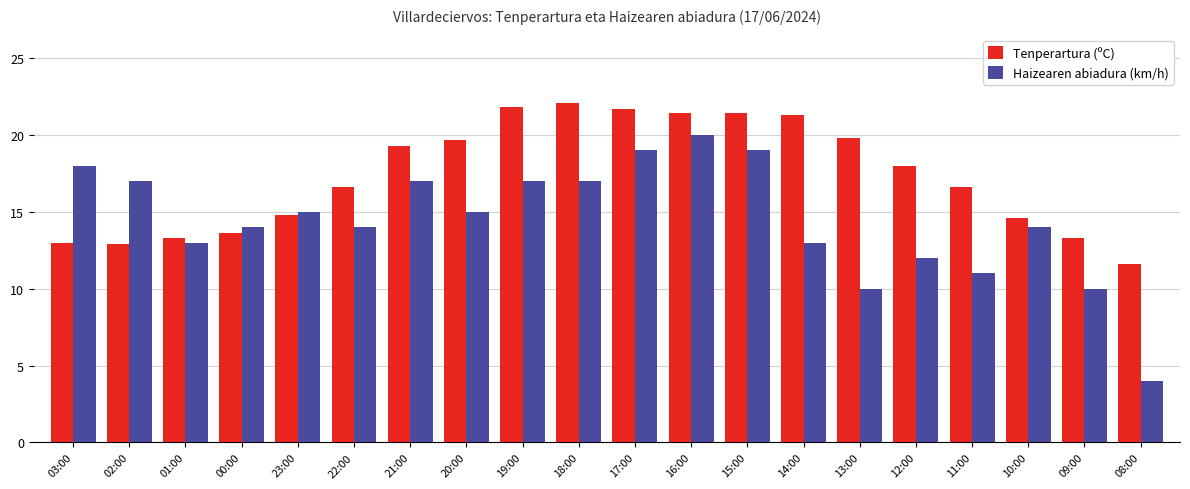

What is the sum of all Haizearen abiadura (km/h) values?

289.0